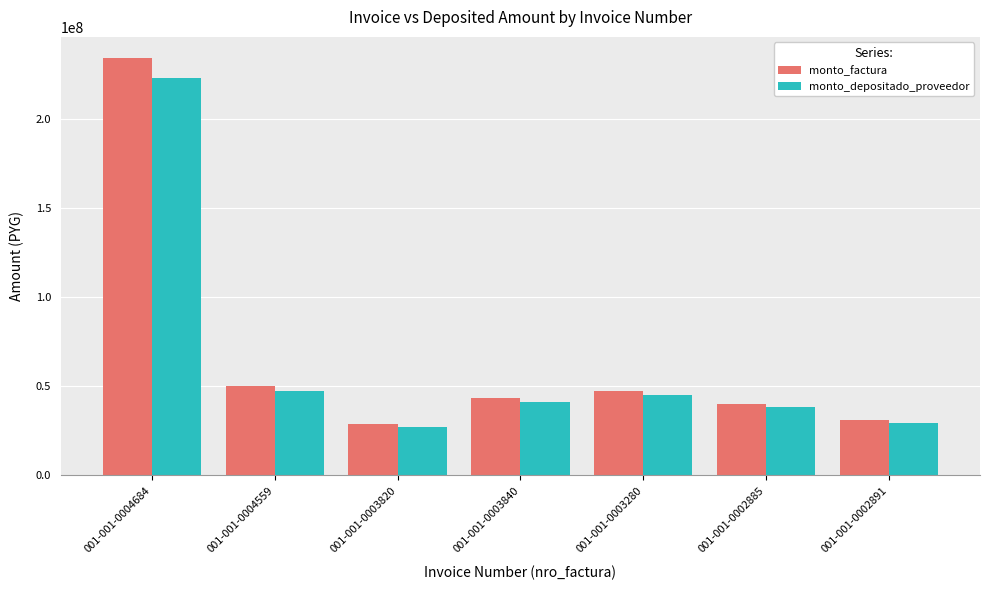

What is the smallest value displayed?

27388276